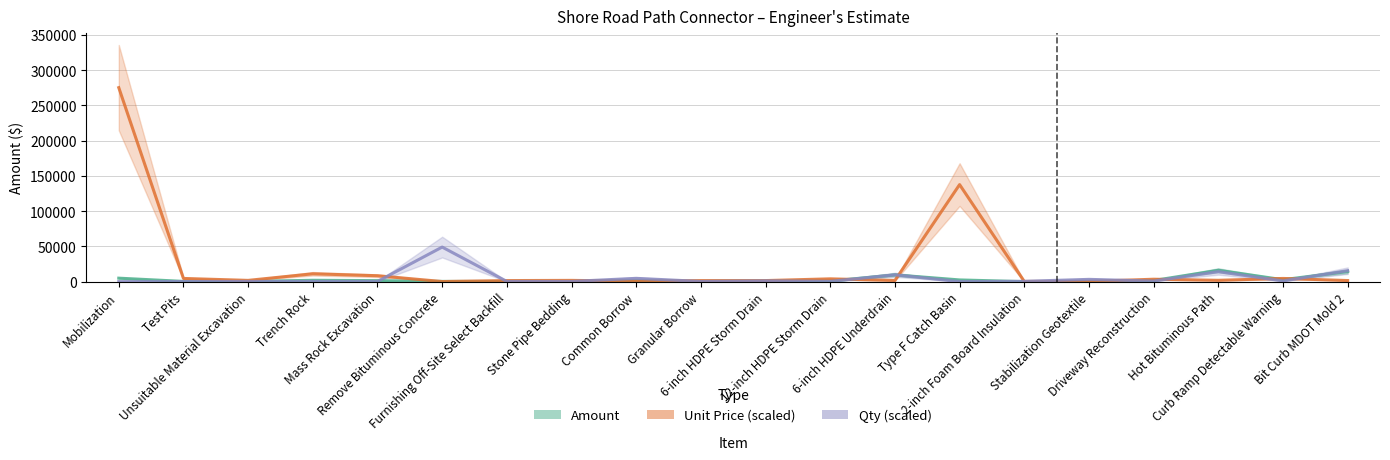

Reading left to right, list all the values displayed in this chart.

Amount: 5000.0	400.0	300.0	2000.0	1500.0	385.0	250.0	300.0	1503.0	250.0	1000.0	840.0	9688.0	2500.0	48.0	345.0	1680.0	16160.0	2800.0	14404.0
Unit Price (scaled): 275200.0	4600.0	1850.0	11200.0	8450.0	212.1	1575.0	1850.0	695.0	1575.0	1575.0	4050.0	1740.0	137700.0	365.0	365.0	3500.0	1960.0	4600.0	1630.0
Qty (scaled): 108.0	220.0	360.0	360.0	360.0	49080.0	360.0	360.0	4756.0	360.0	1200.0	416.0	9768.0	108.0	528.0	3300.0	864.0	14220.0	1060.0	15592.0